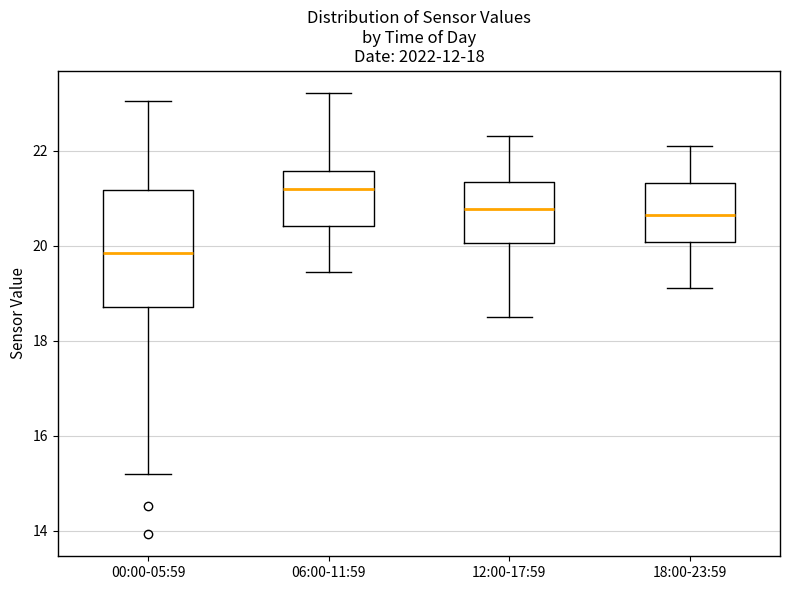

Reading left to right, transcribe this box plot: for each box, give where its median line is, the range the box spans, and where its two whiskers end, as read against the y-axis. The values are not printed on the chart, so give them approximately, as read against the axis.

00:00-05:59: median 19.8, box 18.8 to 21.2, whiskers 15.2 to 23.0
06:00-11:59: median 21.2, box 20.4 to 21.6, whiskers 19.4 to 23.2
12:00-17:59: median 20.8, box 20.0 to 21.4, whiskers 18.6 to 22.4
18:00-23:59: median 20.6, box 20.0 to 21.4, whiskers 19.2 to 22.2